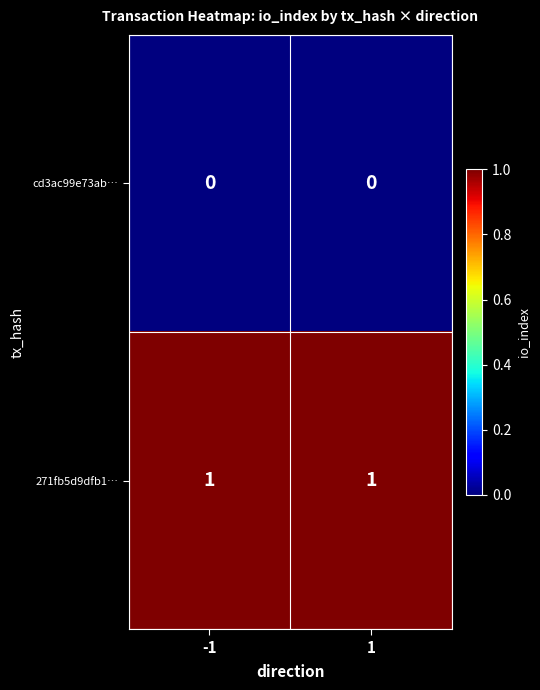

Rank the series by their average value, from lowest to highest.

cd3ac99e73ab…, 271fb5d9dfb1…